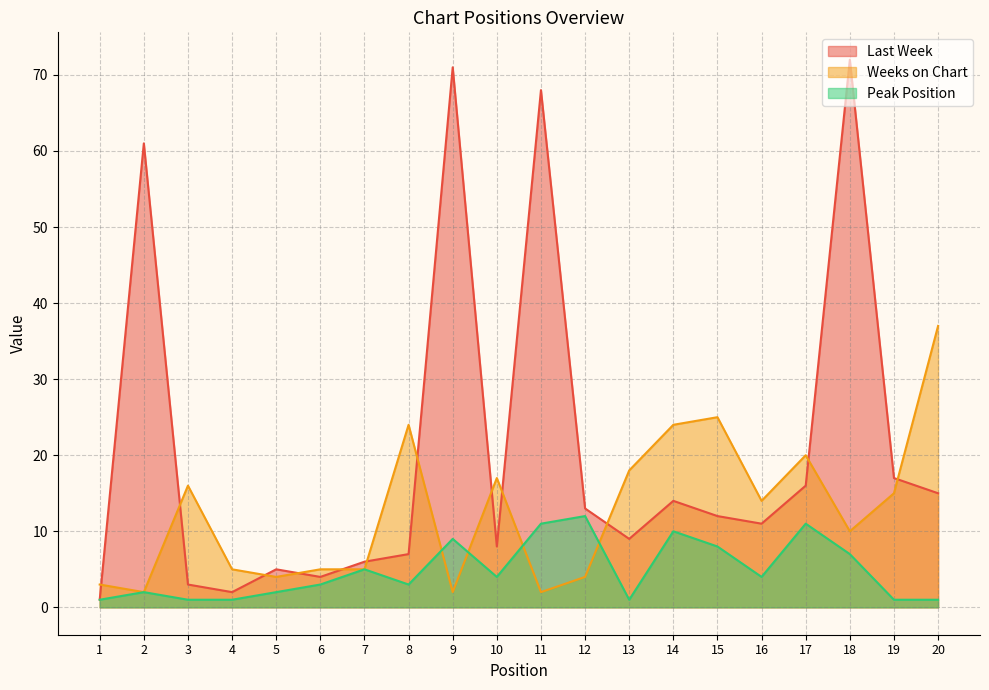

The value of Peak Position at 15 is 4. True or false?

False